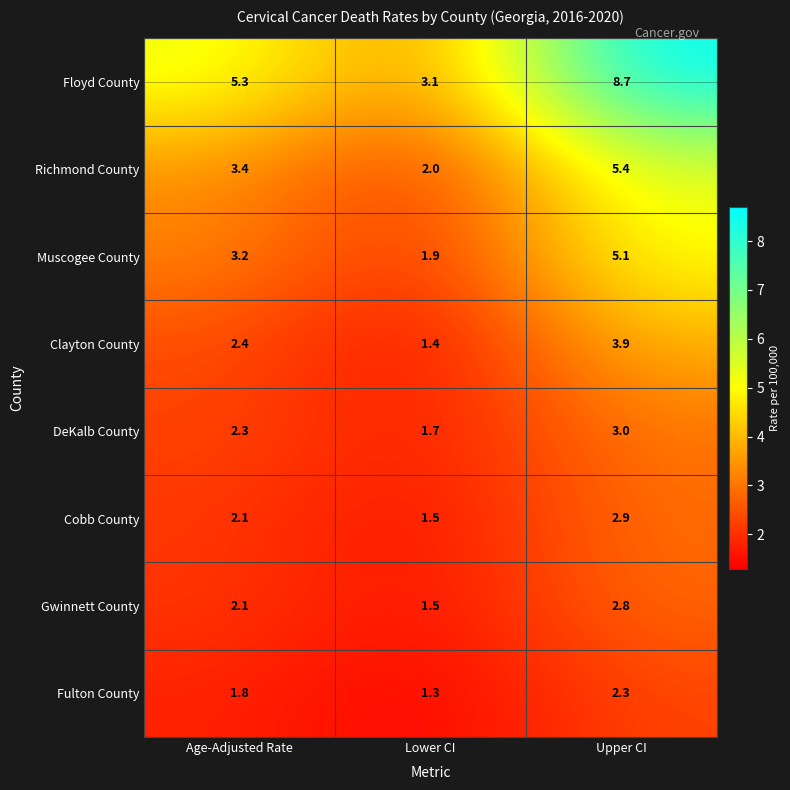

What is the difference between the DeKalb County values at Upper CI and Age-Adjusted Rate?

0.7